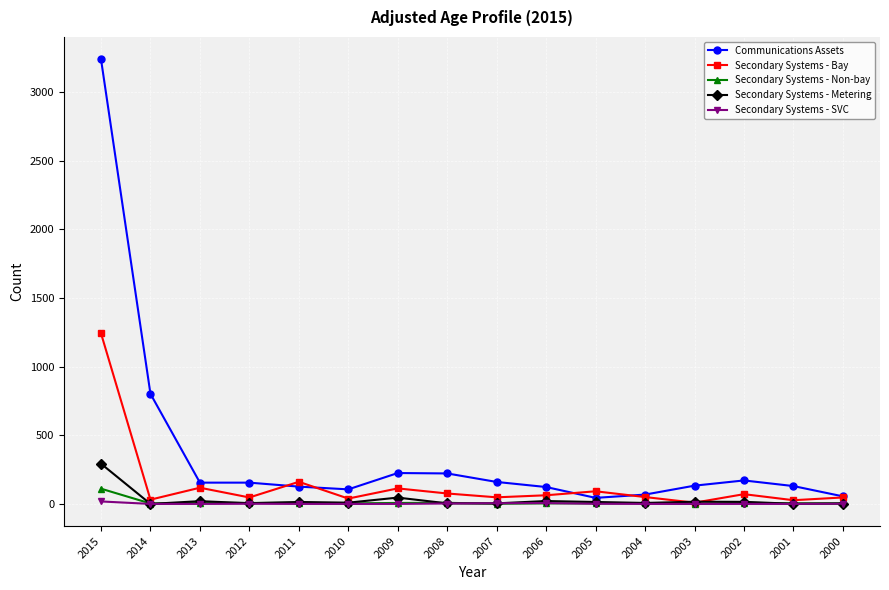

The Communications Assets series shows 5263 at 2015. True or false?

False